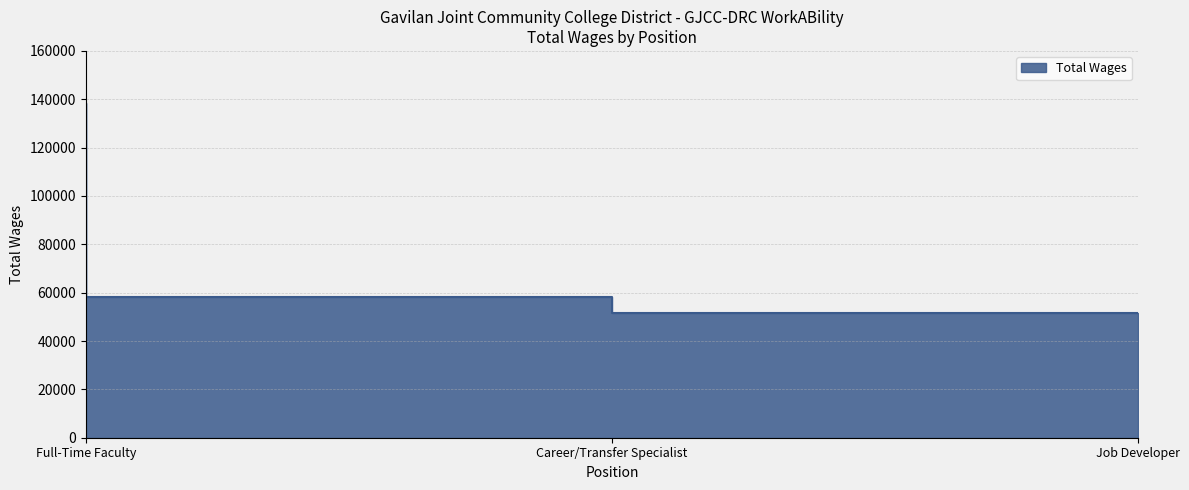

Which category has the highest value across all series?

Full-Time Faculty